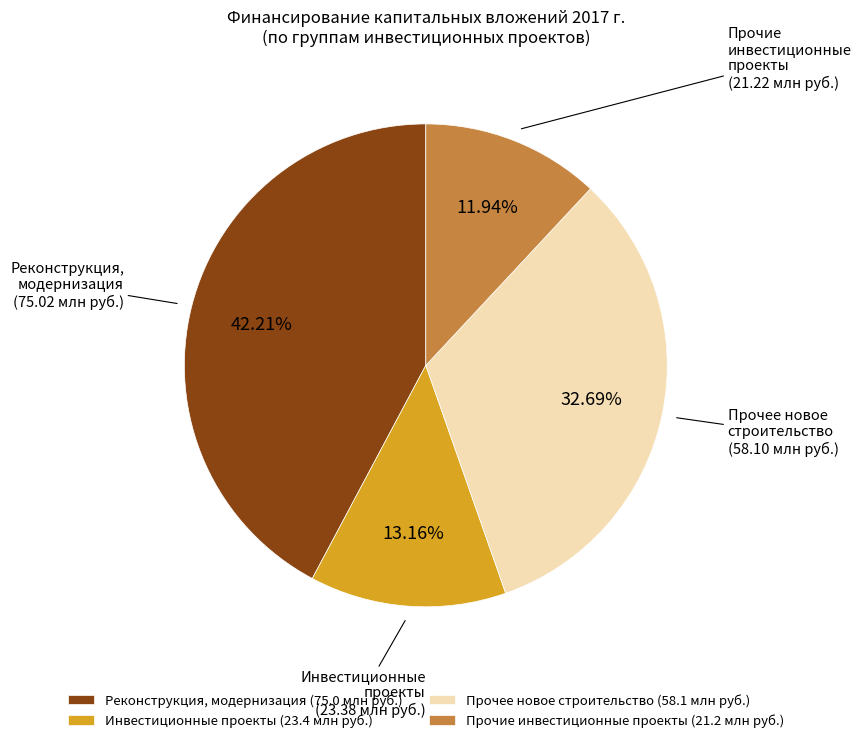

Does any single category account for the majority?

No